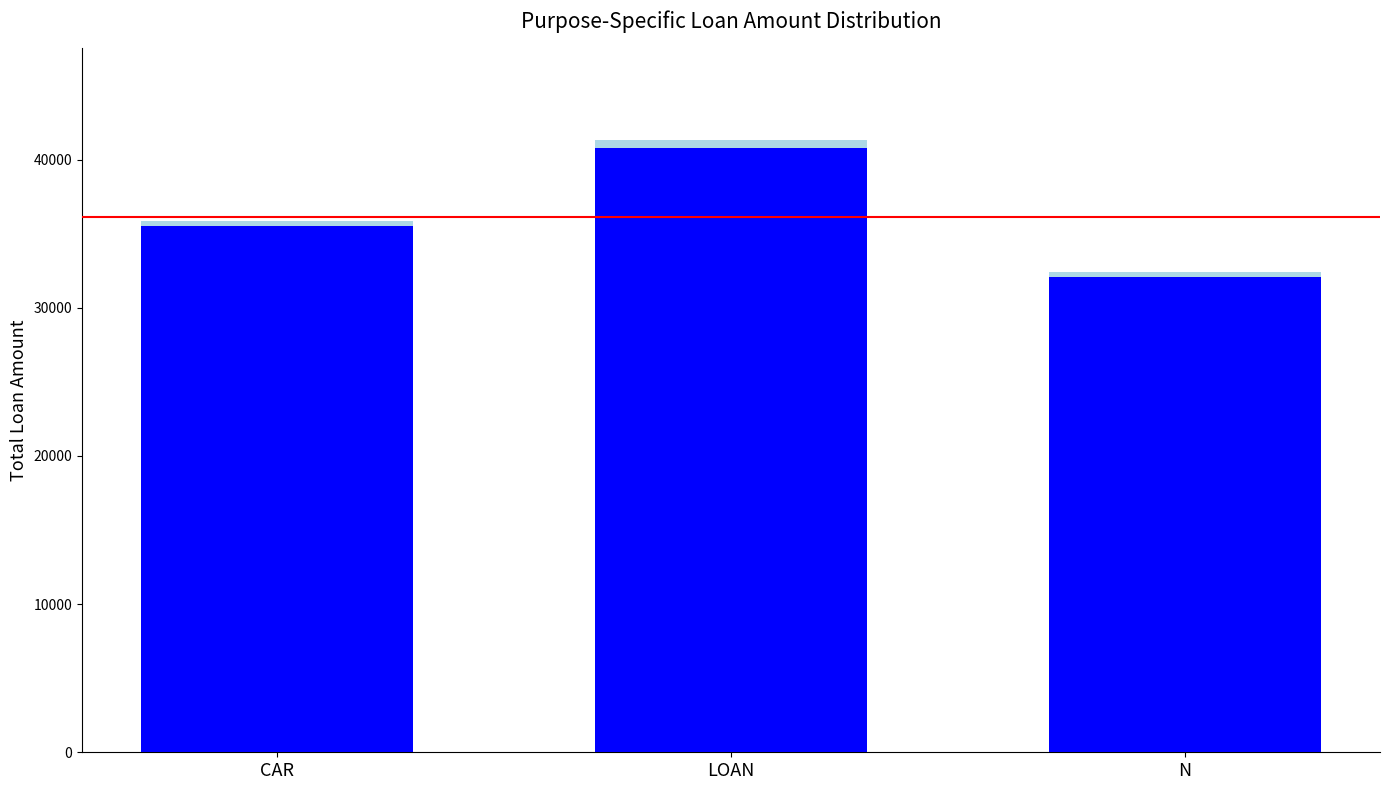

How many data points does each series have?

3